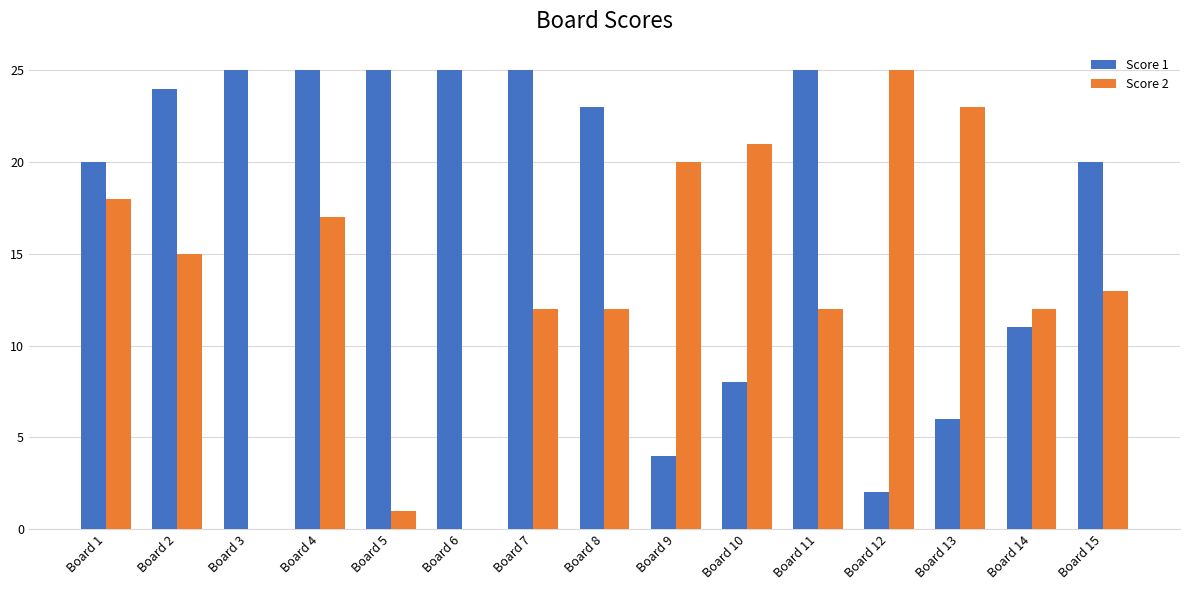

Are the bars grouped side by side (vs. stacked)?

Yes